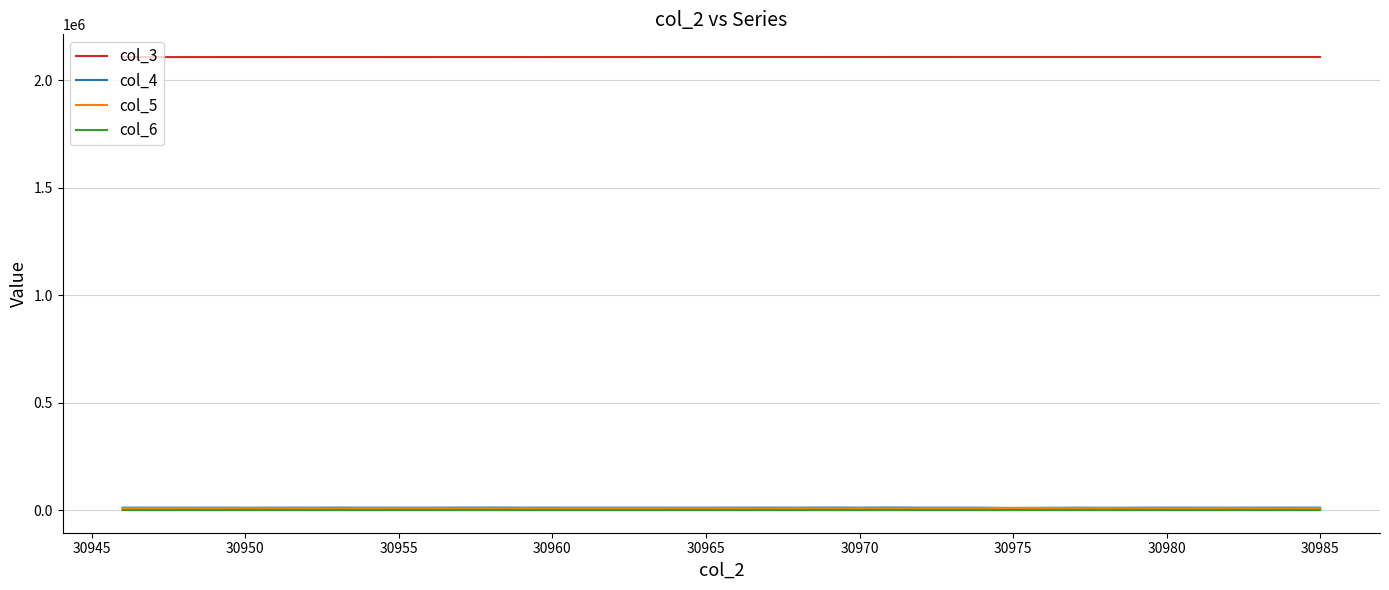

Which series has the largest total across all categories?

col_3